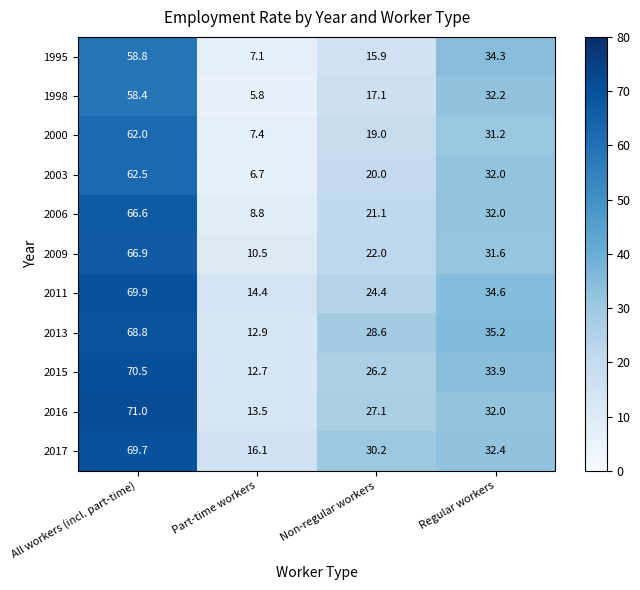

Which category has the lowest value across all series?

Part-time workers